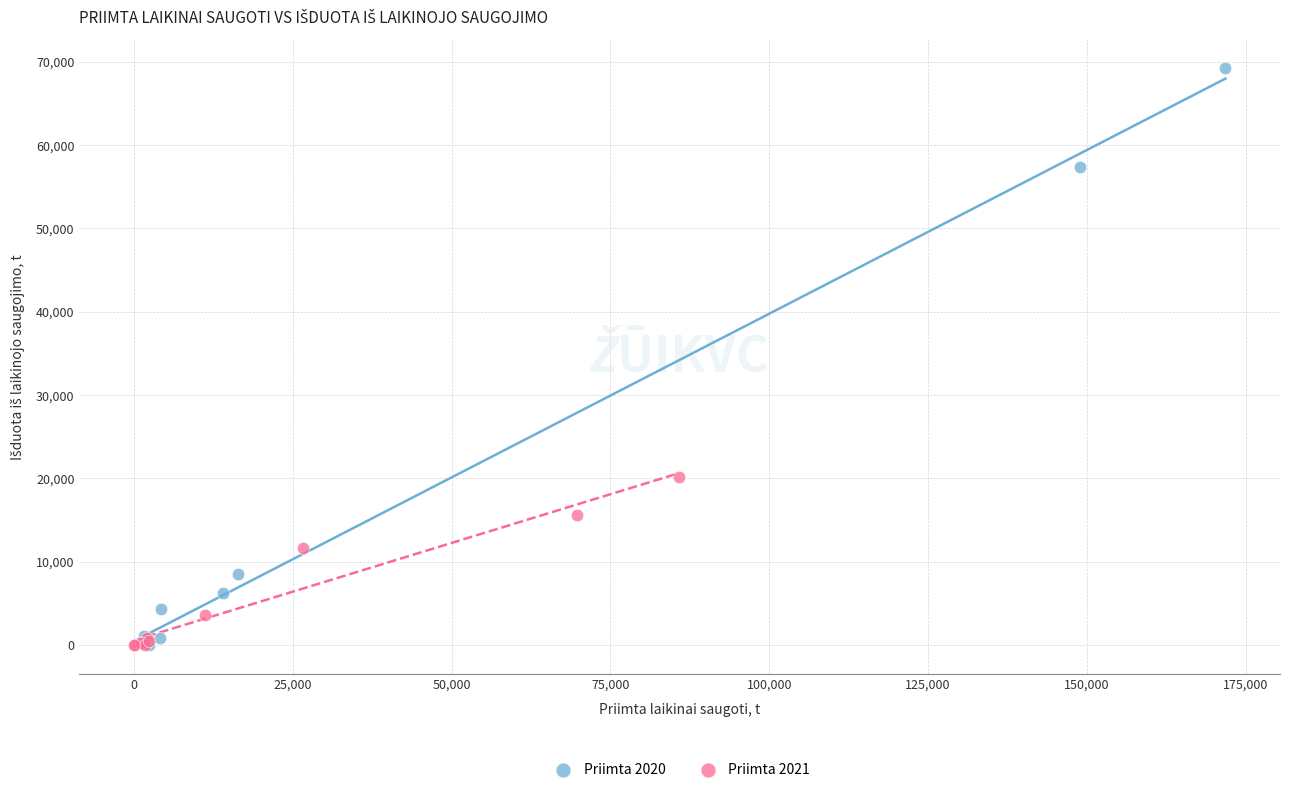

Which series has the widest spread of Y values?

Priimta 2020